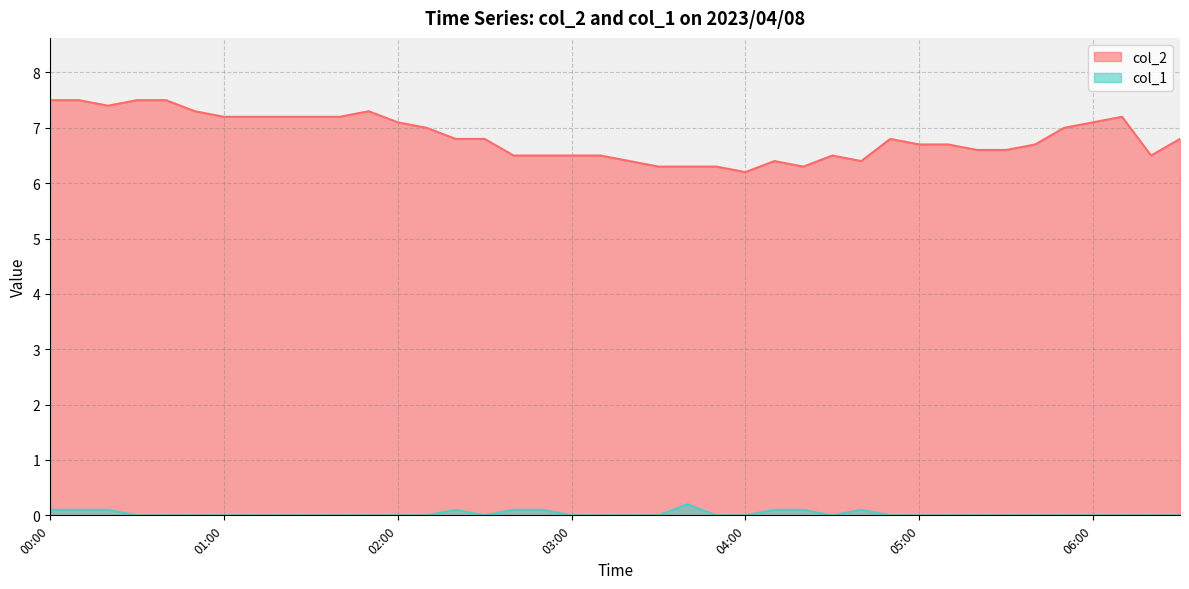

True or false: col_1 and col_2 intersect in this chart.

False